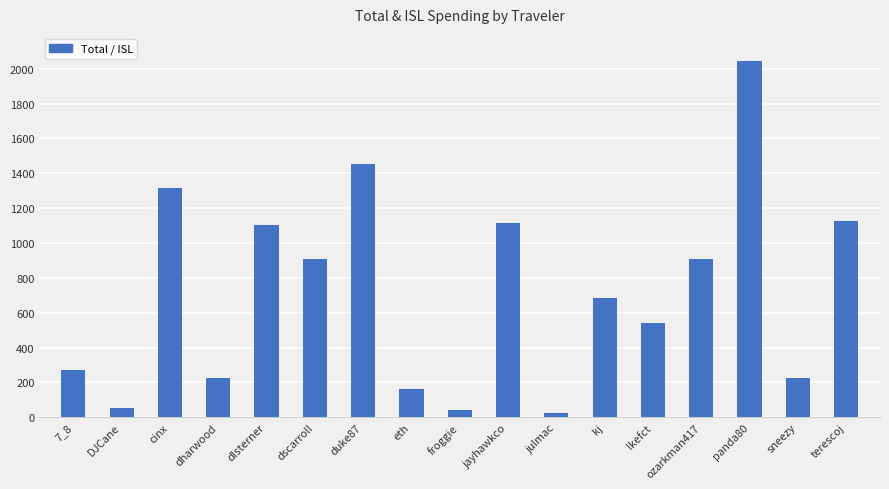

What is the value of the 15th bar from the left?

2042.2